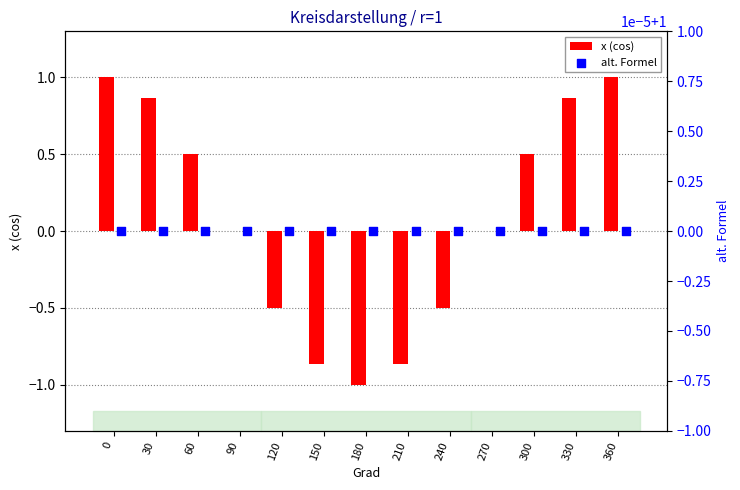

What are all the series names shown in the legend?

x (cos), alt. Formel